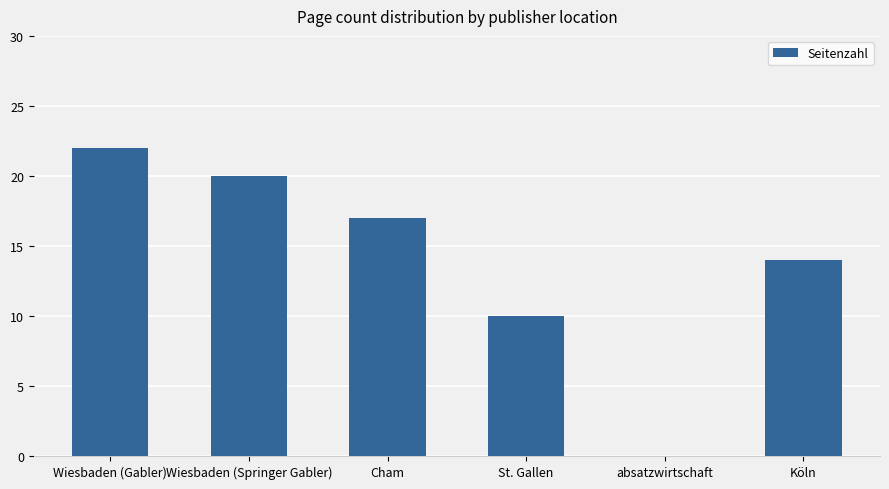

Between absatzwirtschaft and St. Gallen, which is larger?

St. Gallen